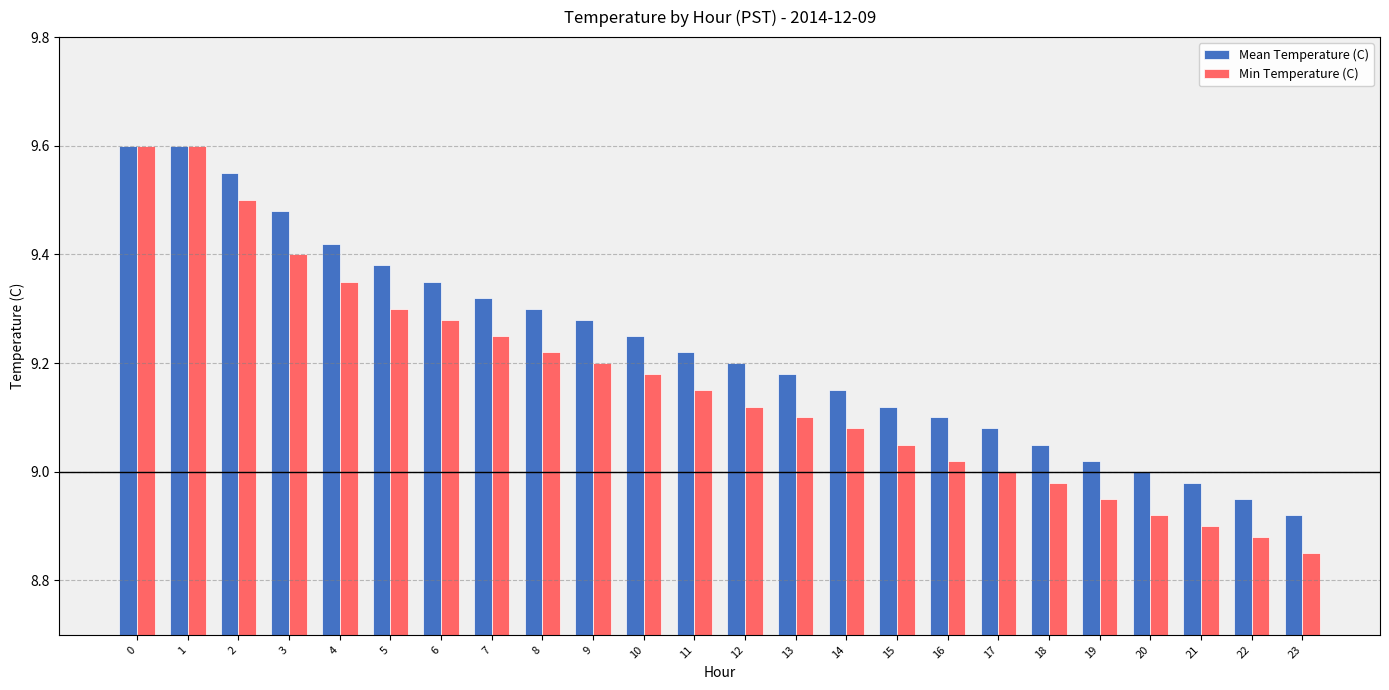

Which series has the largest range (max minus min)?

Min Temperature (C)